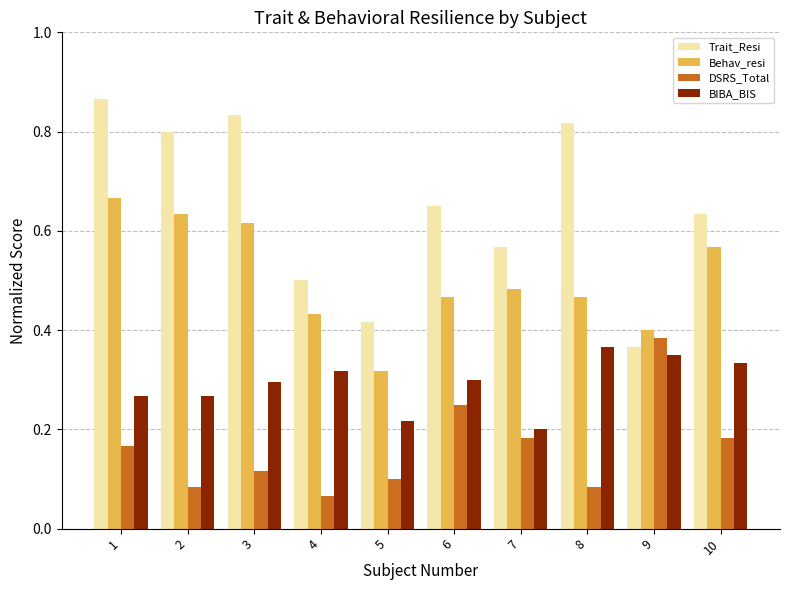

Where is Behav_resi nearest to the value 0?

5